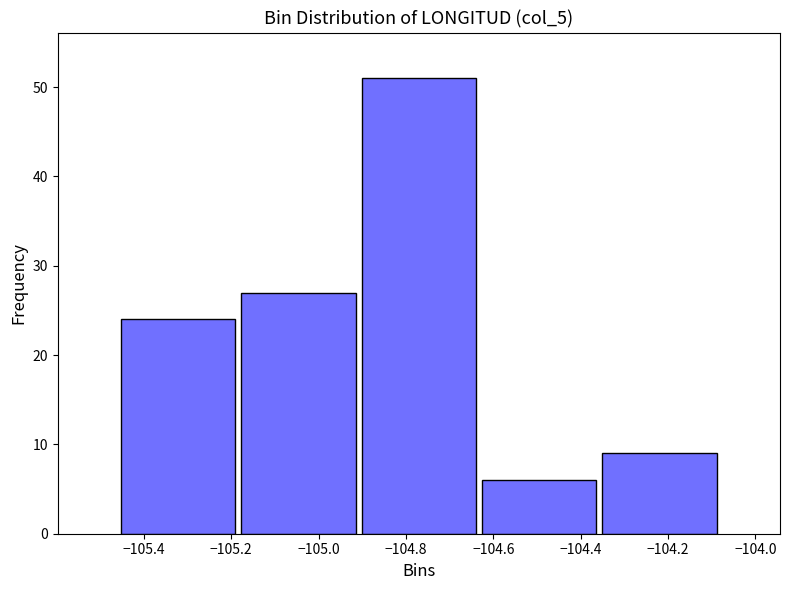

Reading left to right, list every bar in this chart as the range it spans on the x-axis followed by its height. Neither the bar edges nor the heights are printed on the chart, so give them approximately, as read against the axes.

-105.46 to -105.18: 24
-105.18 to -104.90: 27
-104.90 to -104.64: 51
-104.64 to -104.36: 6
-104.36 to -104.08: 9